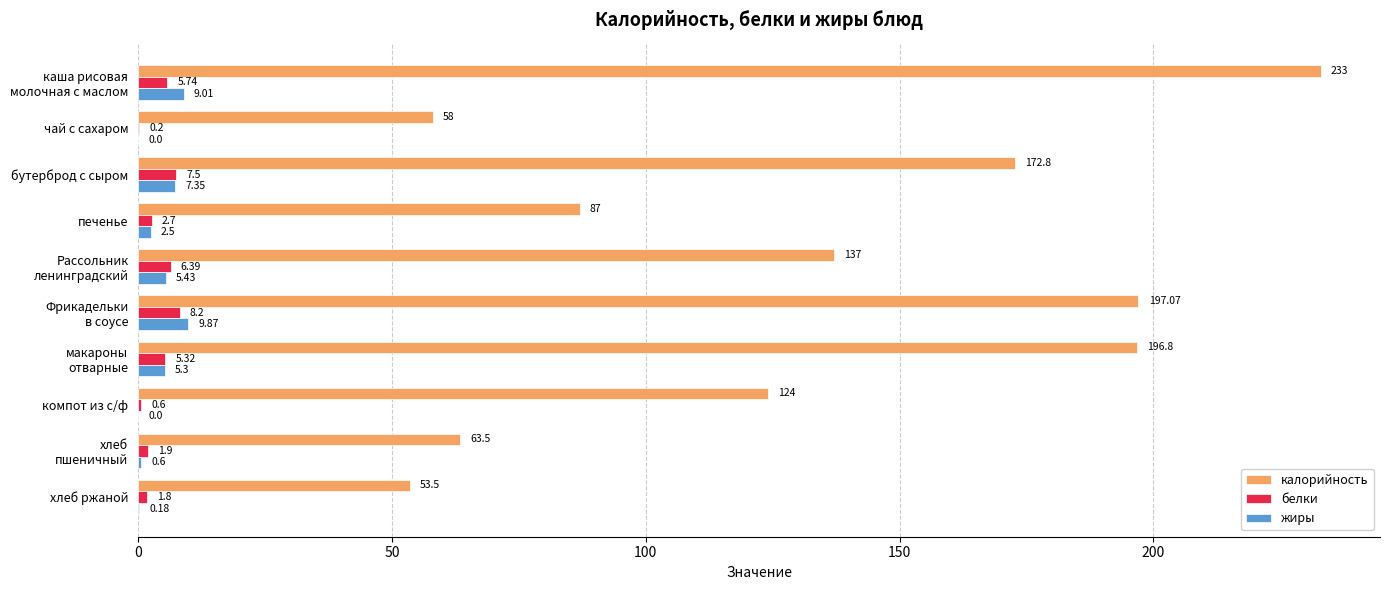

Which series has the largest total across all categories?

калорийность